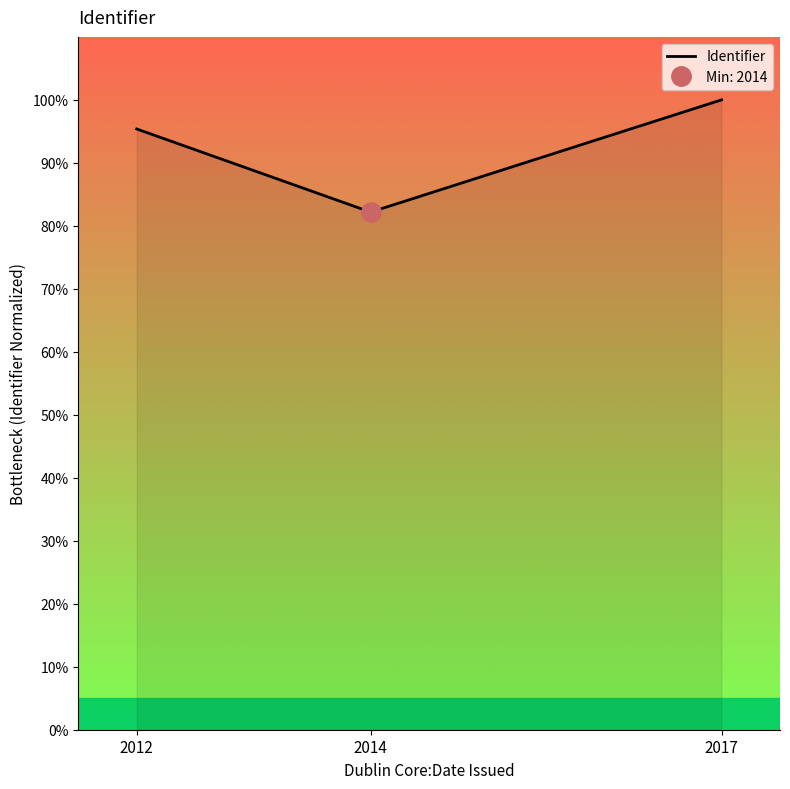

Where is the data nearest to the value 91?

2012